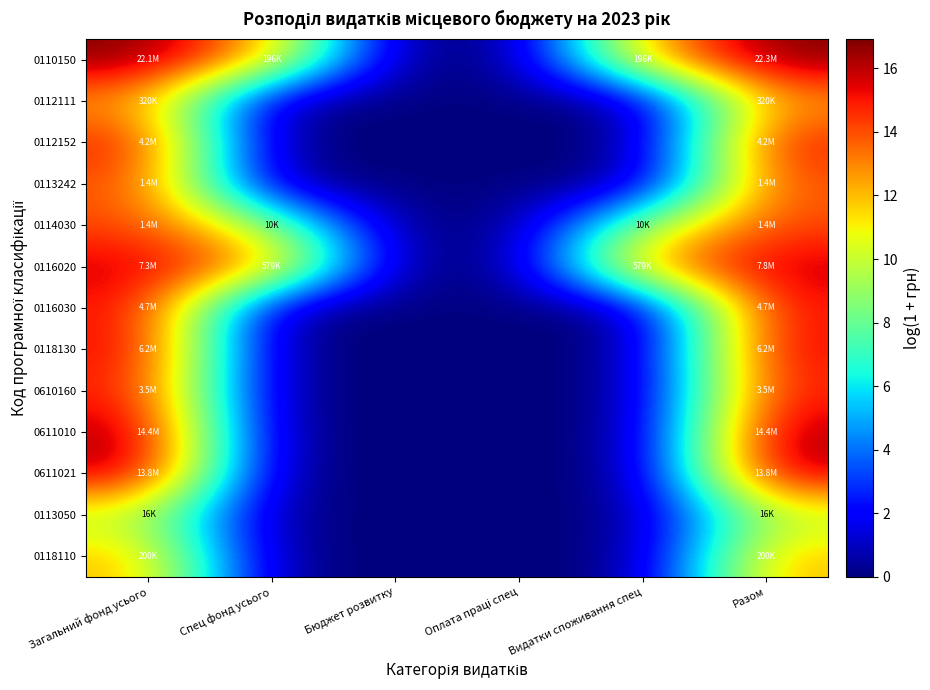

At which category is the sum across all series the highest?

Разом